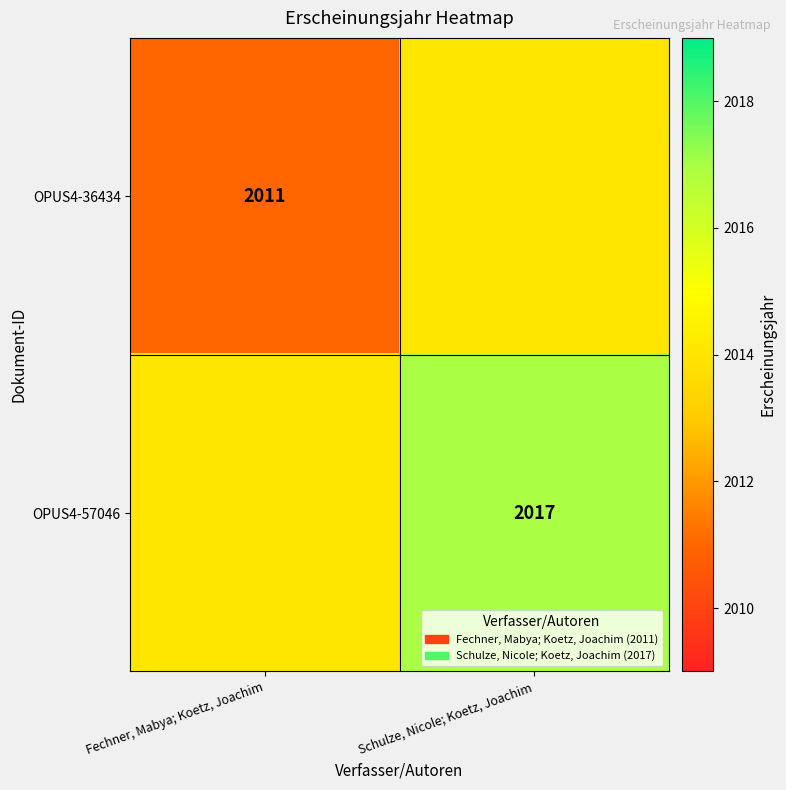

Is the value of OPUS4-36434 at Fechner, Mabya; Koetz, Joachim greater than the value of OPUS4-57046 at Schulze, Nicole; Koetz, Joachim?

No